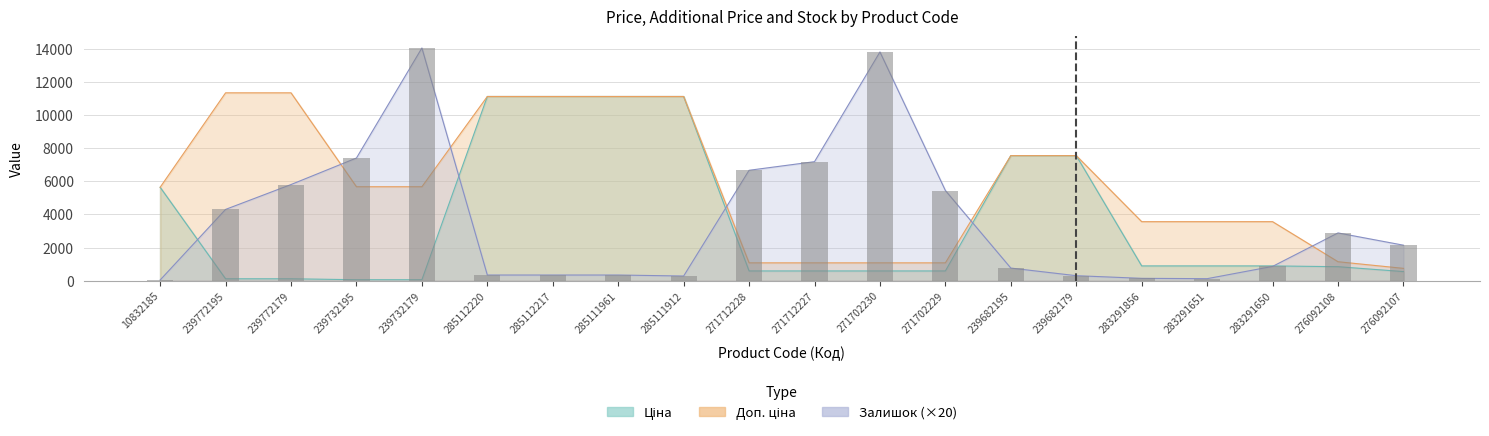

At 283291650, list the series in order from smallest to largest.

Залишок, Ціна, Доп. ціна